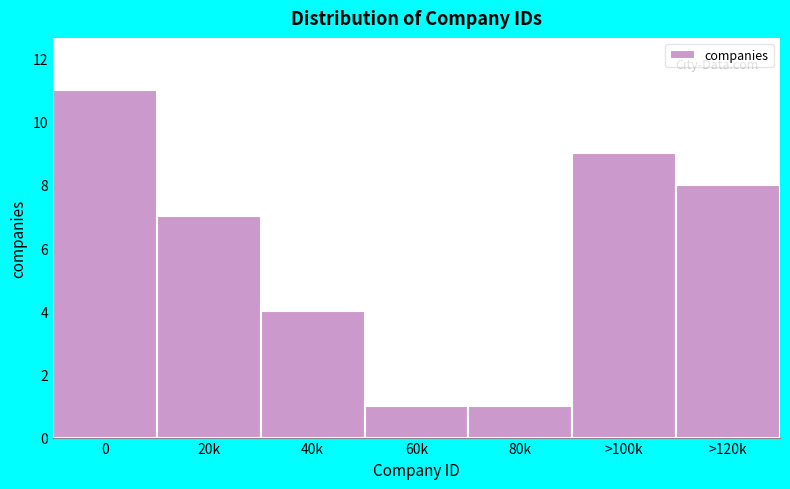

Reading left to right, extract all data points from this chart.

11	7	4	1	1	9	8